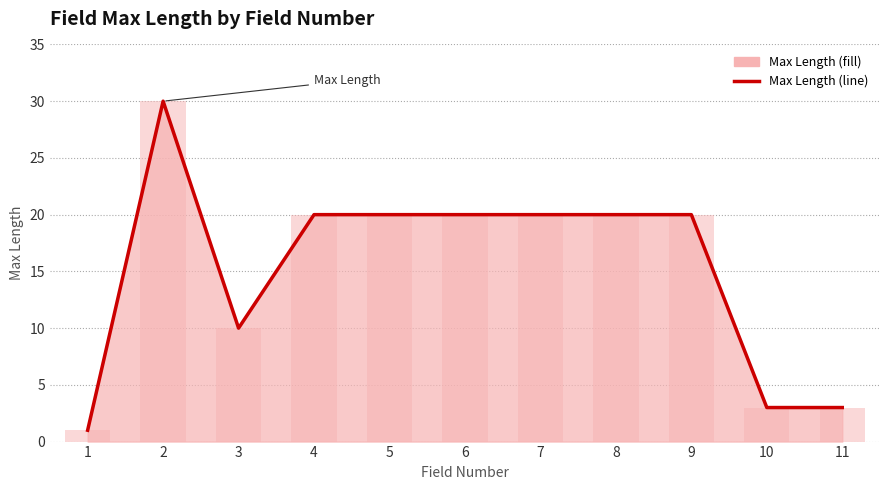

What is the difference between the values at 9 and 11?

17